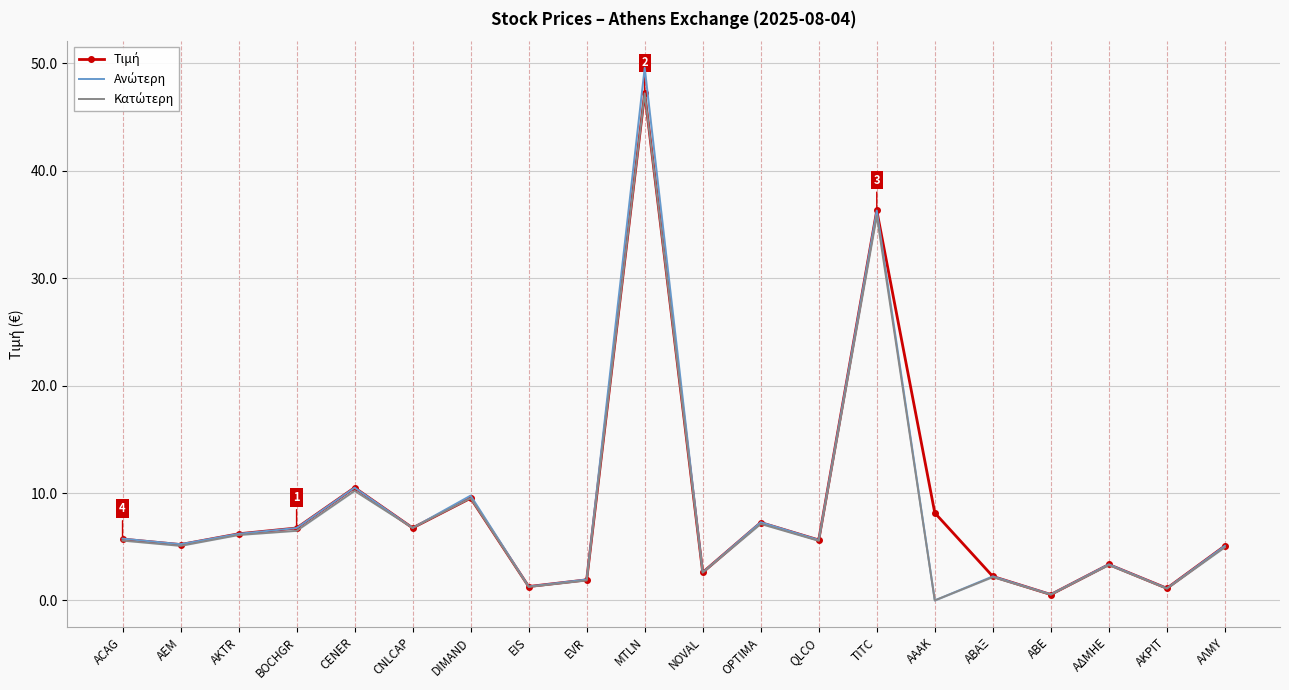

What is the difference between the Κατώτερη values at ΑΒΕ and CENER?

9.7